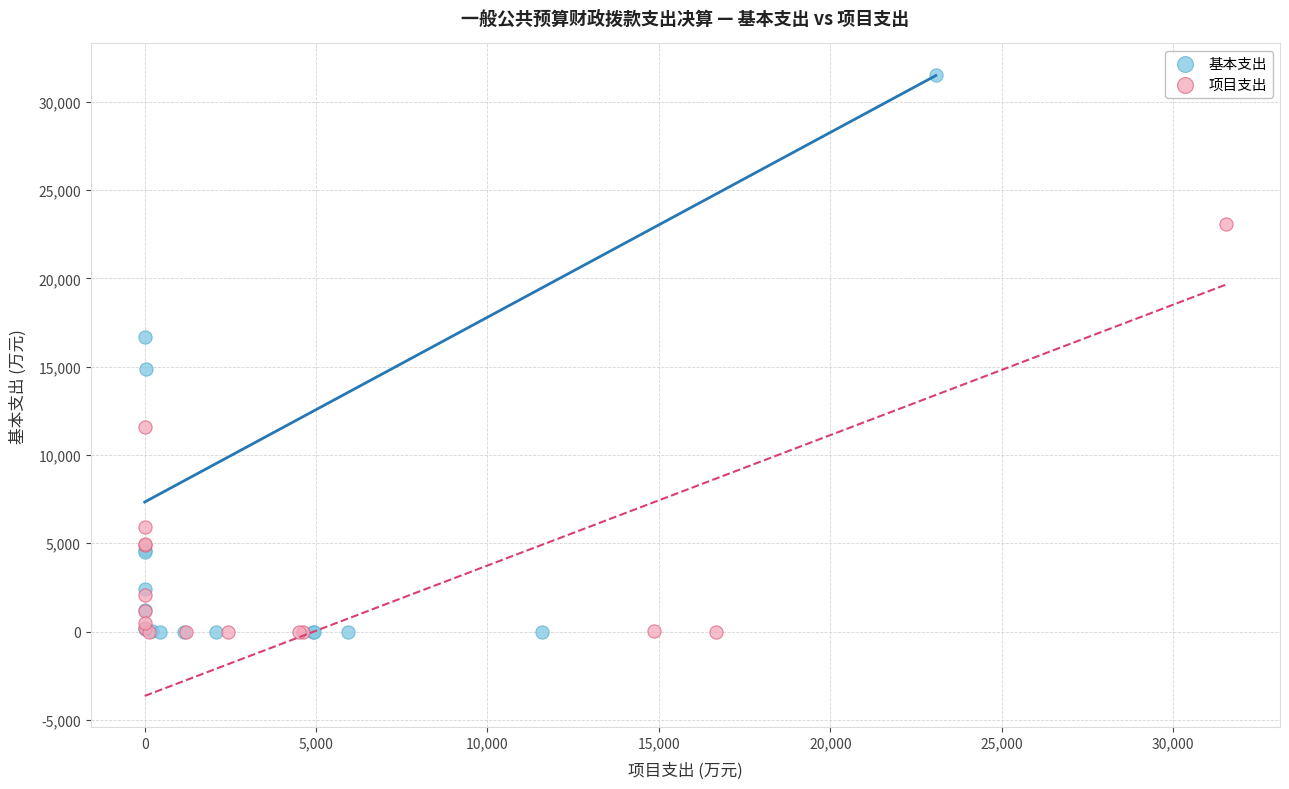

Which series has the largest Y range (max minus min)?

基本支出